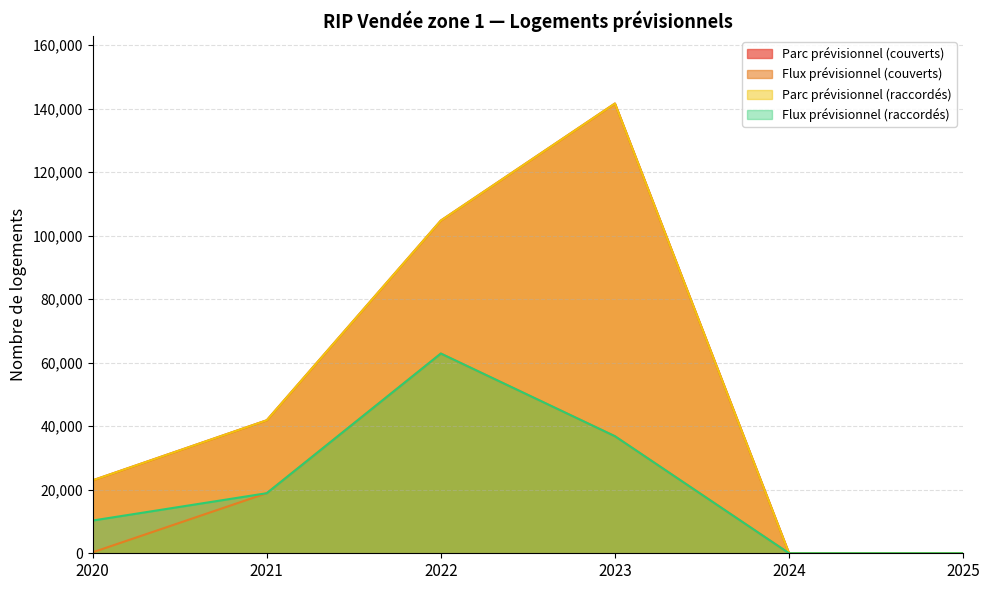

Which series has the widest spread of values?

Parc prévisionnel (couverts)